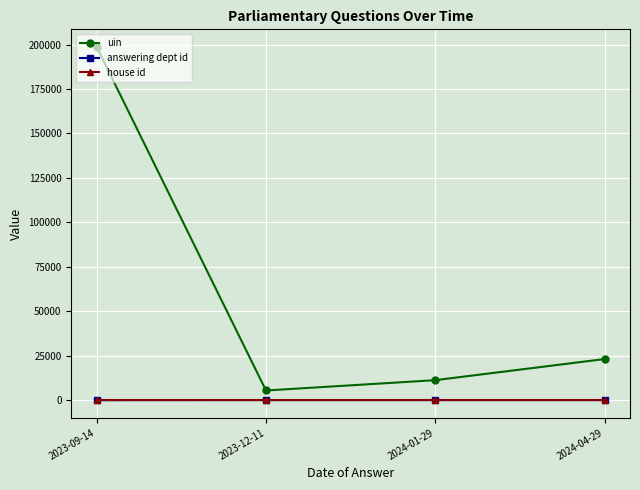

What is the label of the 1st point from the right?

2024-04-29